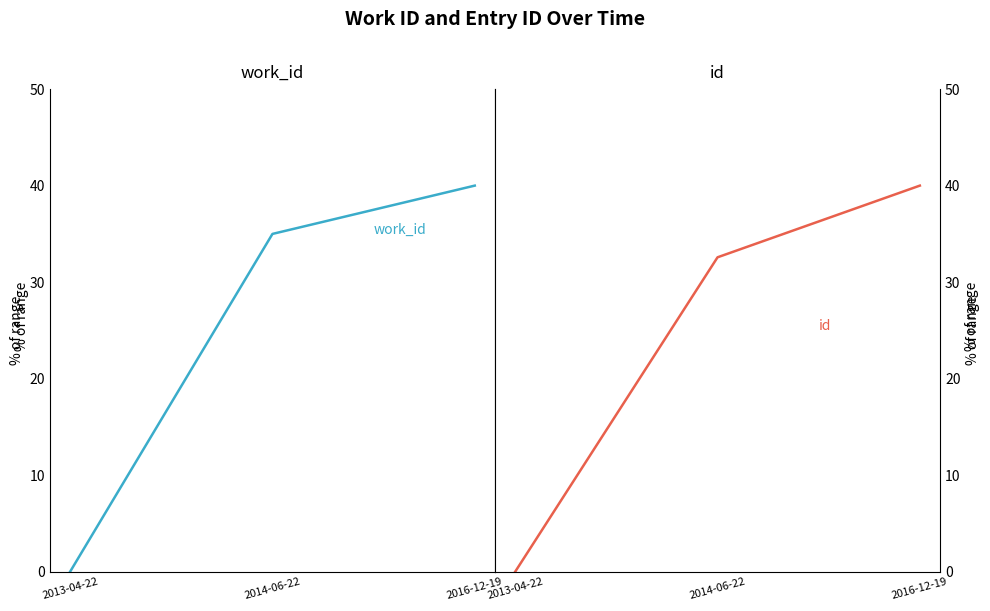

What is the label of the 3rd point from the left?

2016-12-19